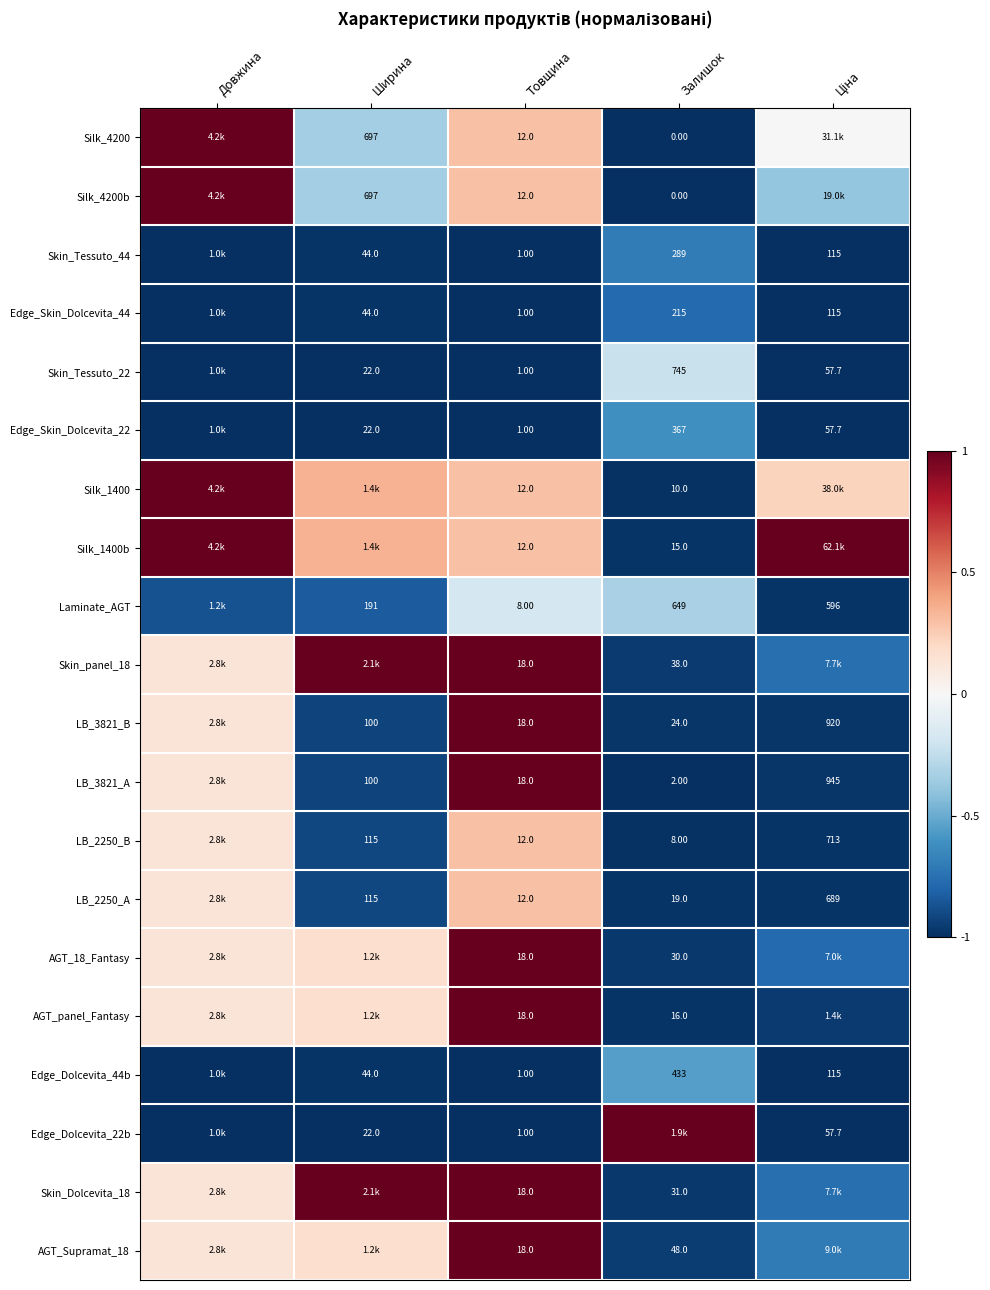

Which series changed the most between Довжина and Залишок?

Silk_4200